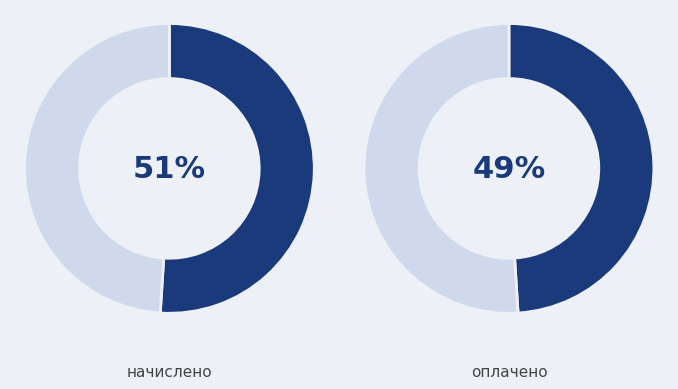

True or false: май accounts for 25% of the total.

False